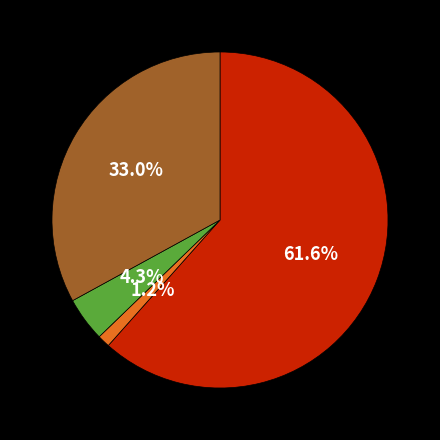

Is there a majority slice in this chart?

Yes